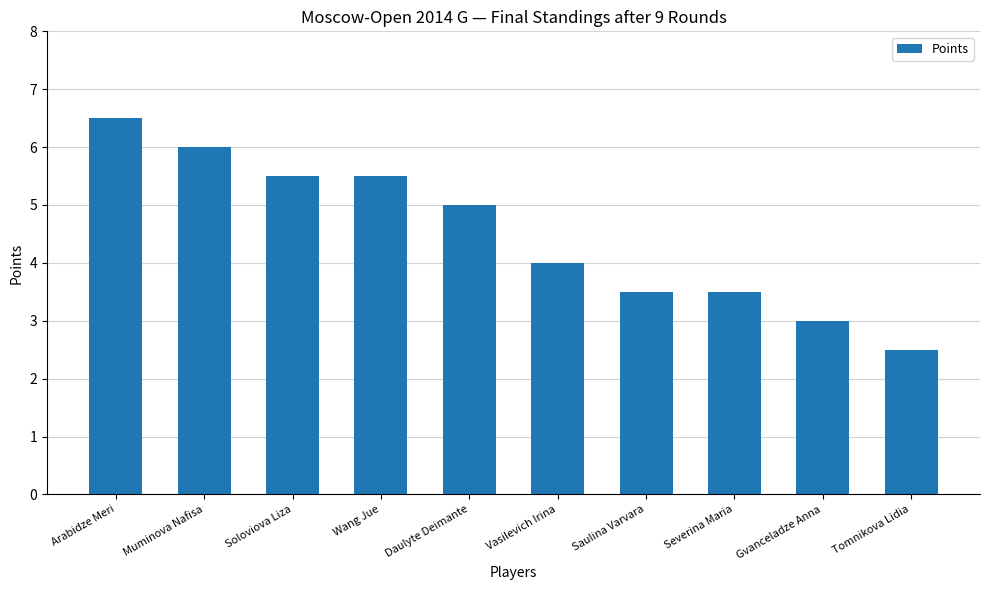

What is the difference between the maximum and minimum values?

4.0